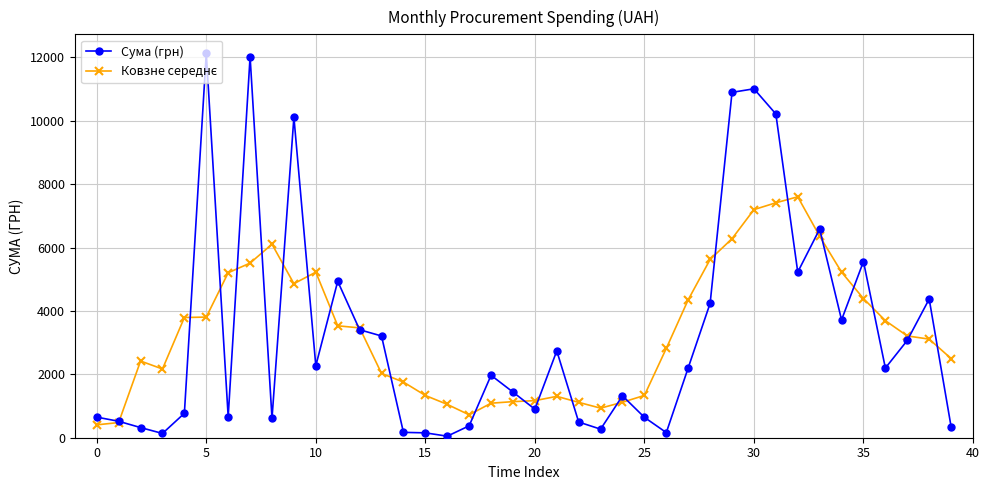

At how many categories does at least one series exceed 9148?

6